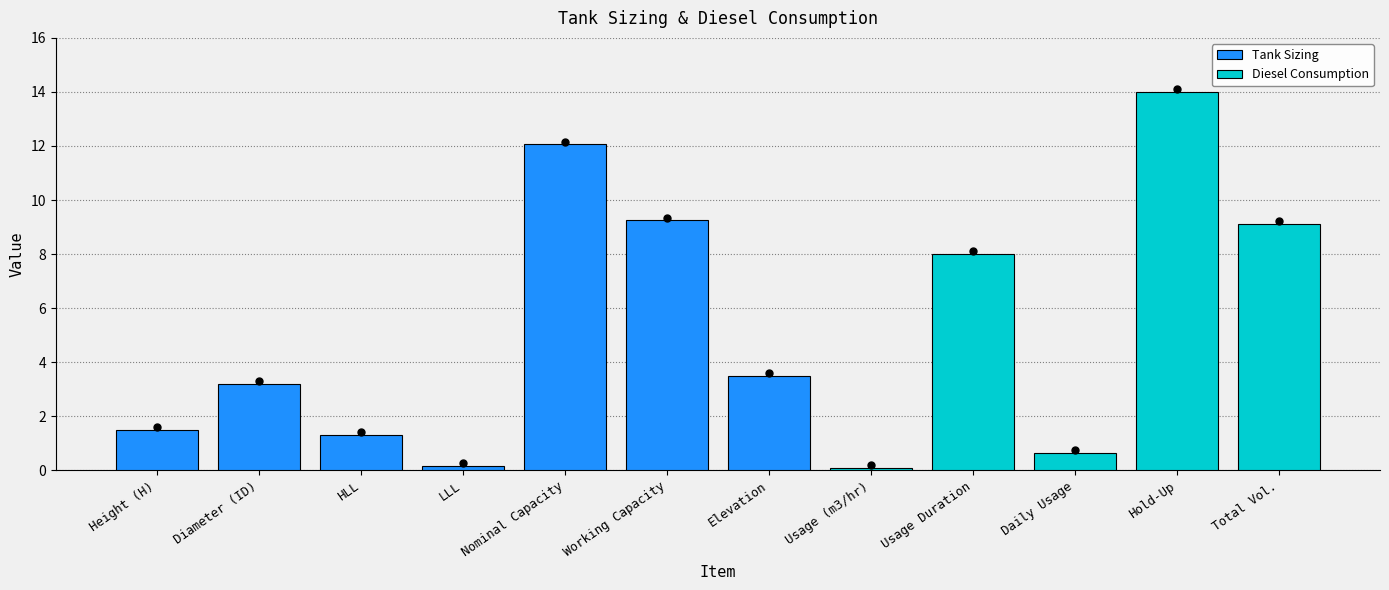

Read the value at Working Capacity.

9.2